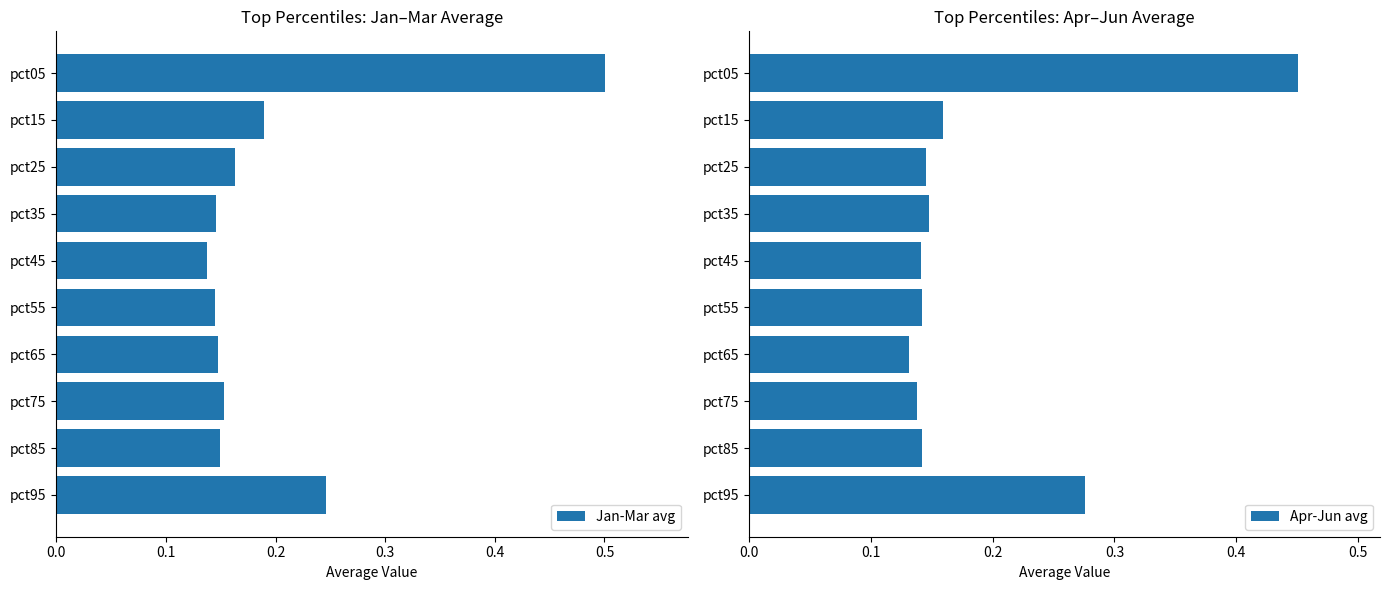

At which label does Apr-Jun avg reach its peak?

pct05